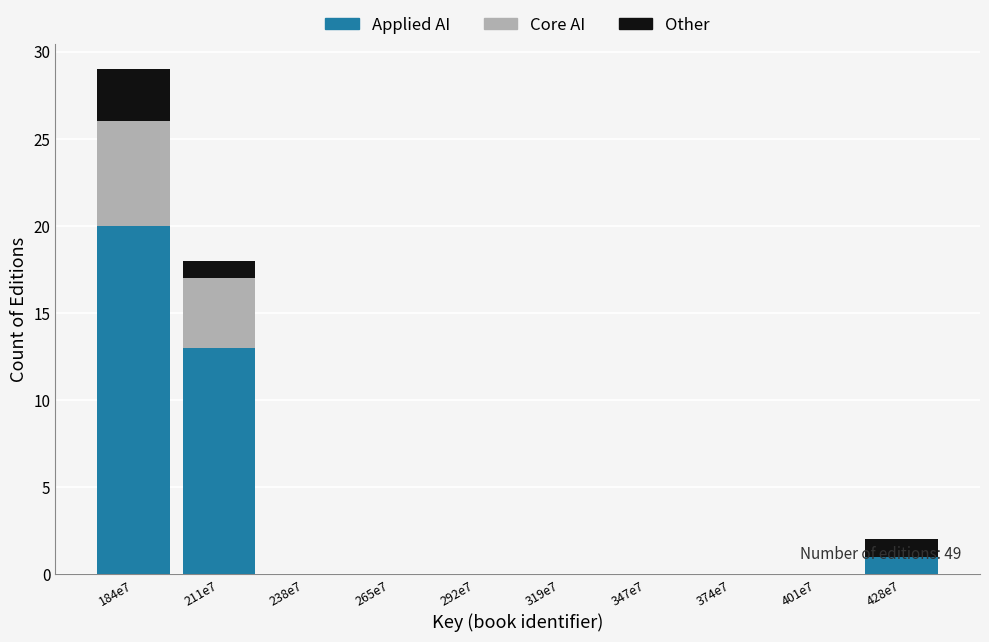

Which category has the highest value in the Applied AI series?

184e7